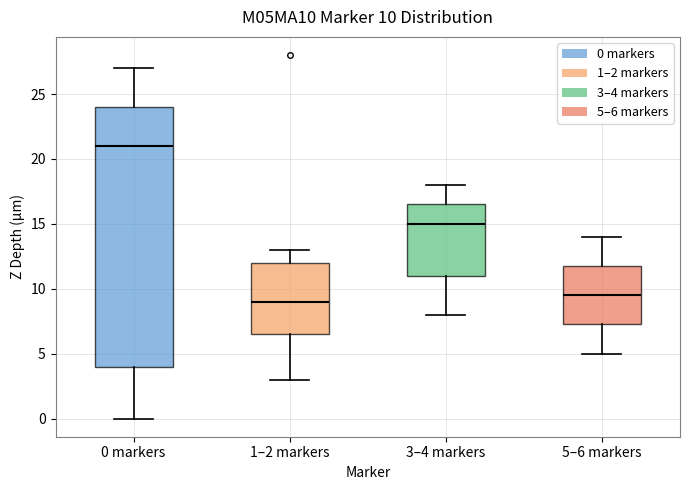

Which box is the tallest, from its lower edge to its upper edge?

0 markers